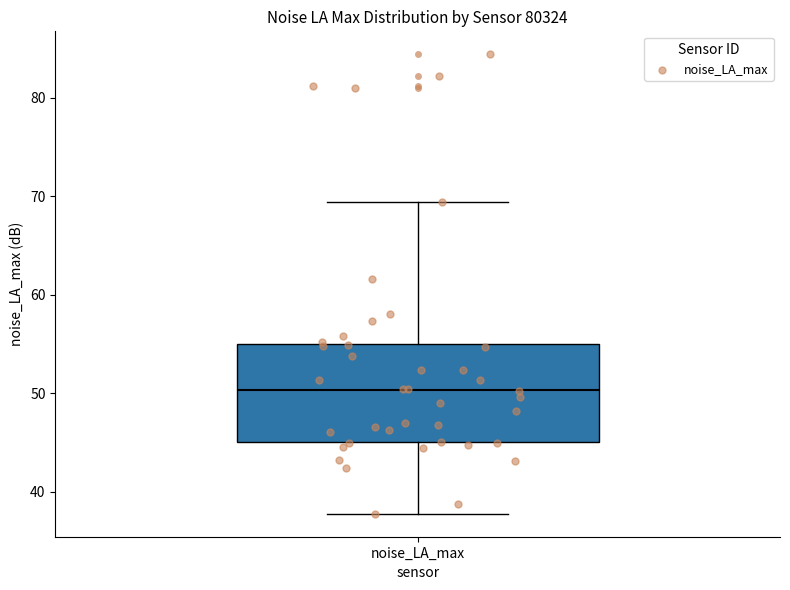

Read this box plot against the y-axis: the position of the median line, the range covered by the box, and the ends of both whiskers. The values are not printed on the chart, so give them approximately, as read against the axis.

median 50, box 45 to 55, whiskers 38 to 69